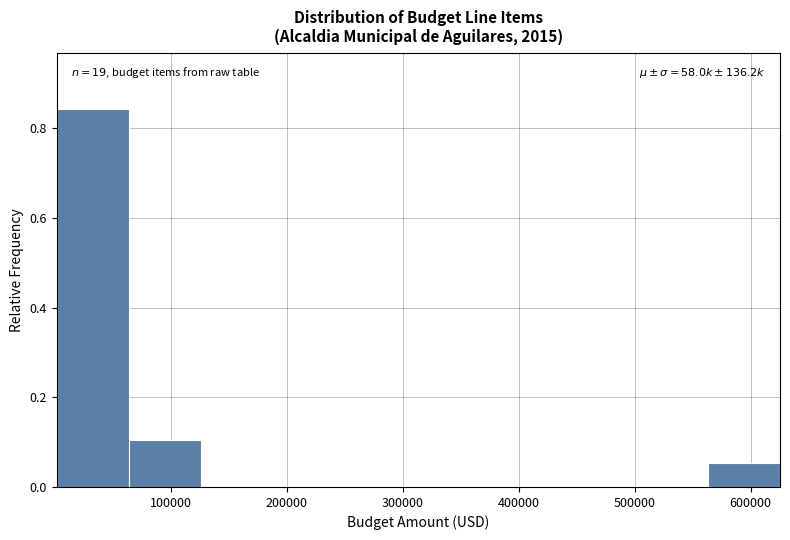

Over which range of the x-axis is the bar tallest?

0 to 60000